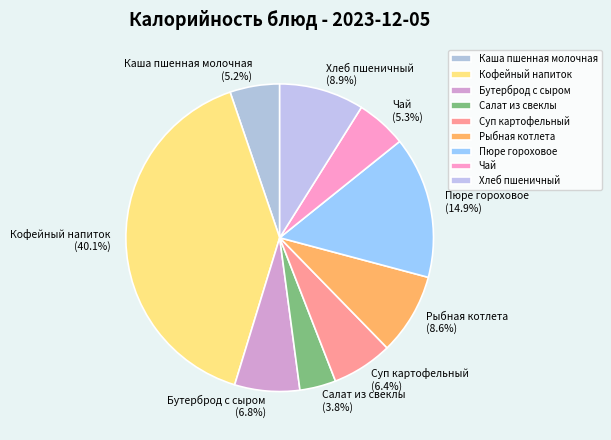

Which has a higher value, Каша пшенная молочная or Кофейный напиток?

Кофейный напиток